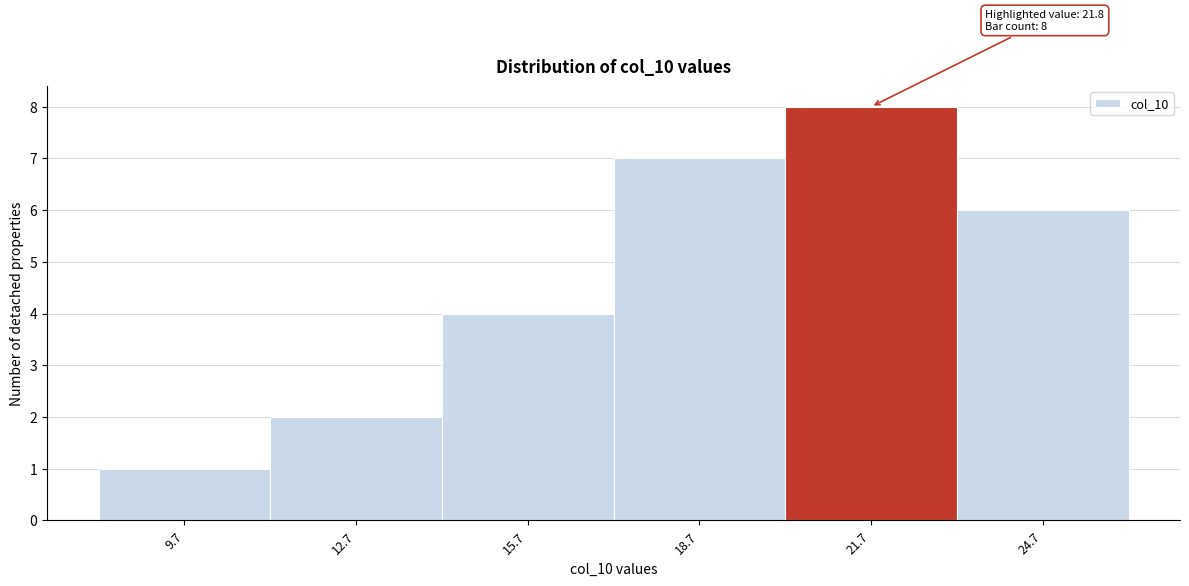

Reading left to right, list all the values displayed in this chart.

9.7=1	12.7=2	15.7=4	18.7=7	21.7=8	24.7=6